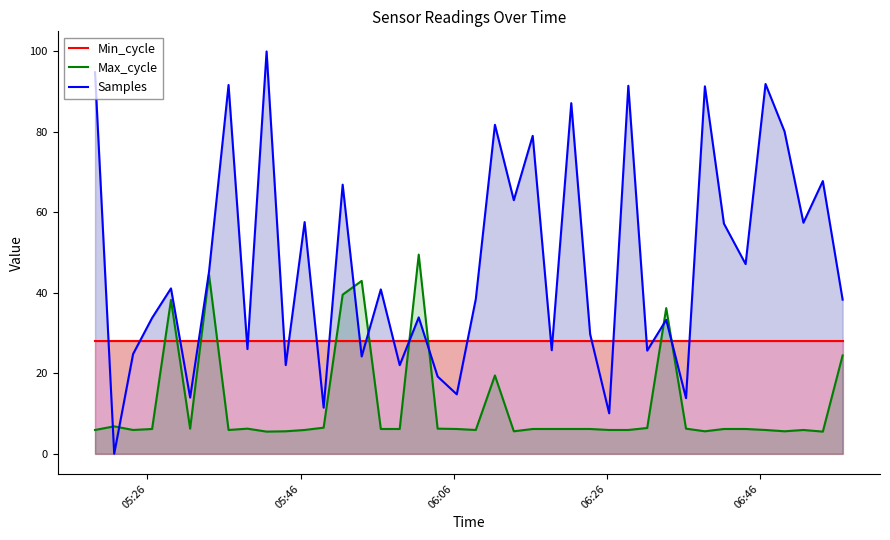

Reading right to left, transcribe all the data shown in this chart.

Min_cycle: 28.0	28.0	28.0	28.0	28.0	28.0	28.0	28.0	28.0	28.0	28.0	28.0	28.0	28.0	28.0	28.0	28.0	28.0	28.0	28.0	28.0	28.0	28.0	28.0	28.0	28.0	28.0	28.0	28.0	28.0	28.0	28.0	28.0	28.0	28.0	28.0	28.0	28.0	28.0	28.0
Max_cycle: 24.4	5.5	5.9	5.6	5.9	6.2	6.2	5.6	6.2	36.2	6.4	5.9	5.9	6.2	6.2	6.2	6.2	5.6	19.5	5.9	6.2	6.2	49.5	6.2	6.2	43.0	39.5	6.5	5.9	5.6	5.5	6.2	5.9	44.5	6.2	38.2	6.2	5.9	6.8	5.9
Samples: 38.3	67.8	57.4	80.1	91.9	47.1	57.2	91.3	13.8	33.3	25.6	91.5	10.1	29.7	87.1	25.7	79.0	63.0	81.8	38.4	14.8	19.2	33.9	22.0	40.8	24.2	66.9	11.5	57.6	22.0	100.0	26.0	91.7	45.2	14.0	41.1	33.8	24.8	0.0	94.8